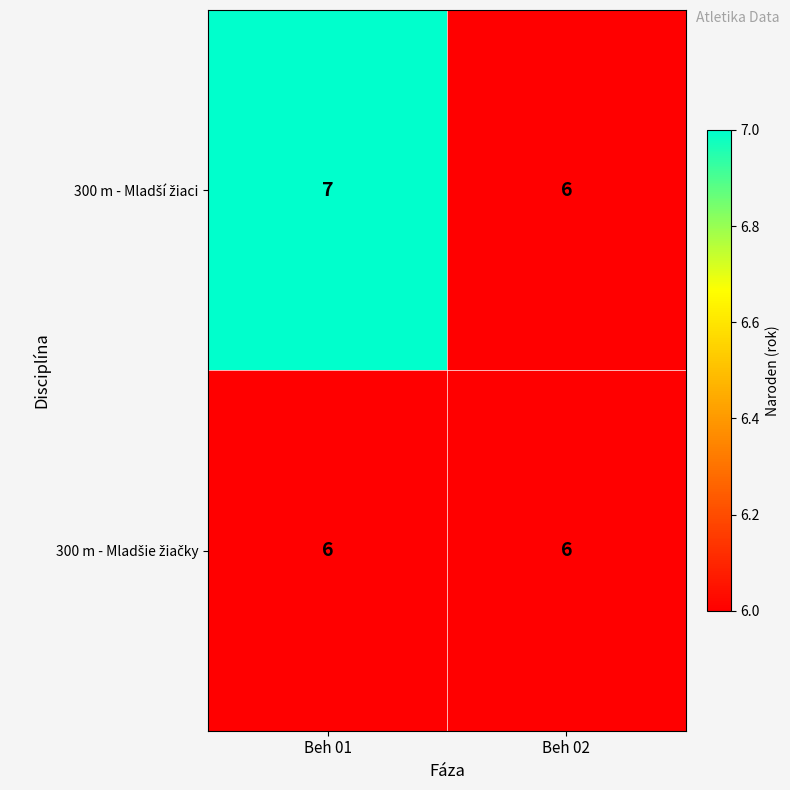

Which category has the highest value across all series?

Beh 01